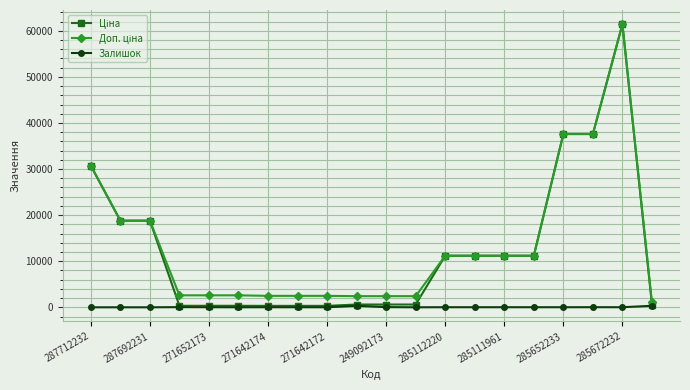

True or false: Доп. ціна and Залишок cross at least once.

False